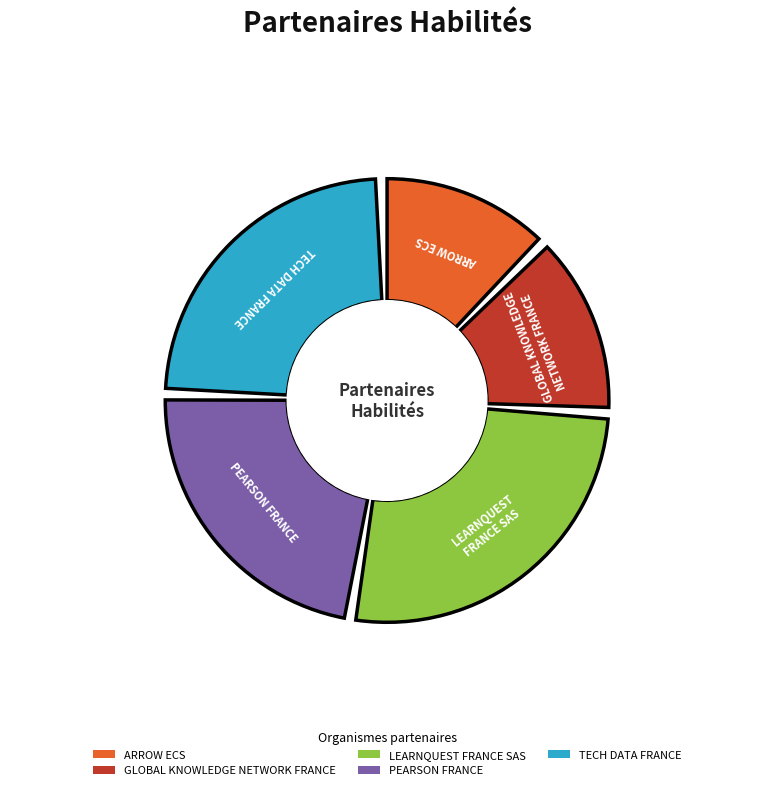

How many segments does this pie chart have?

5